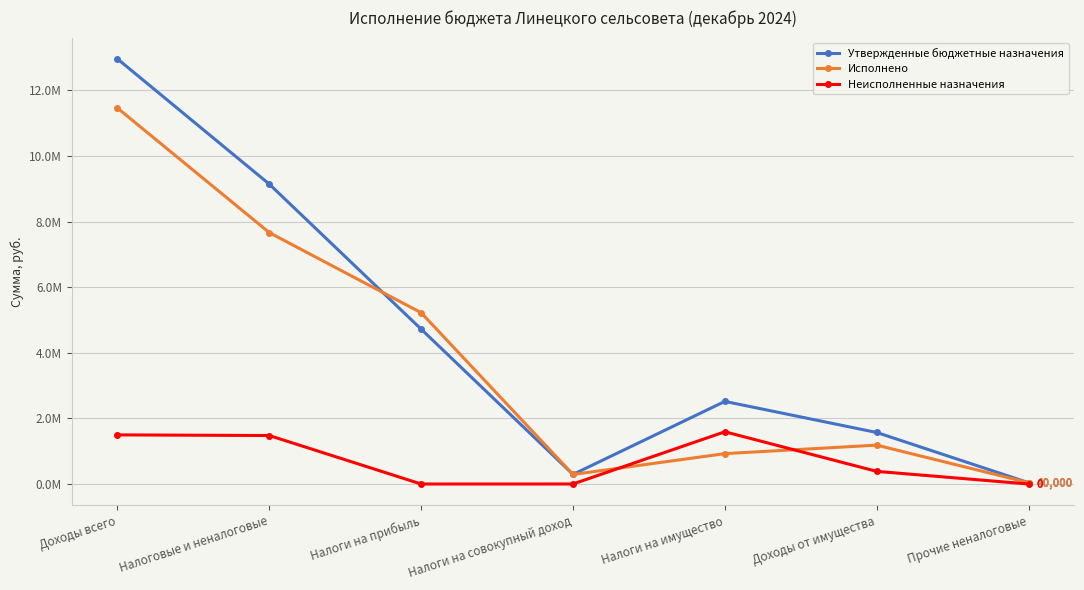

What is the sum of the Исполнено values at Доходы всего and Налоги на совокупный доход?

11753041.7